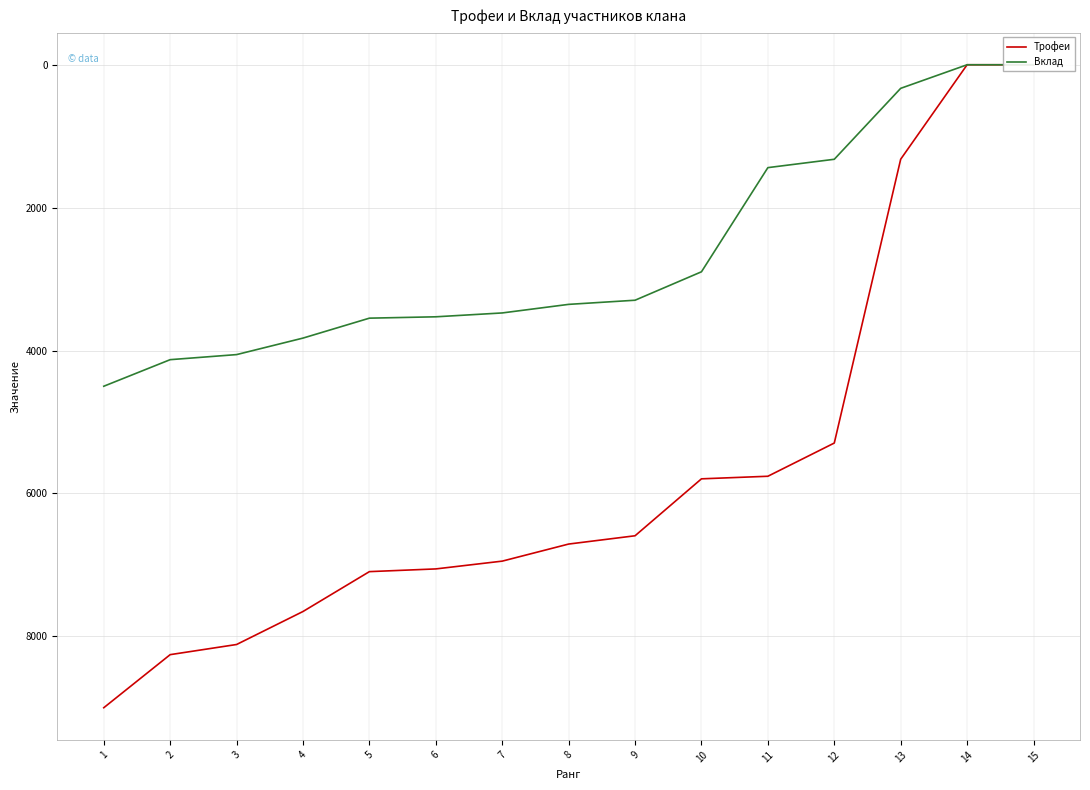

True or false: Вклад and Трофеи intersect in this chart.

False